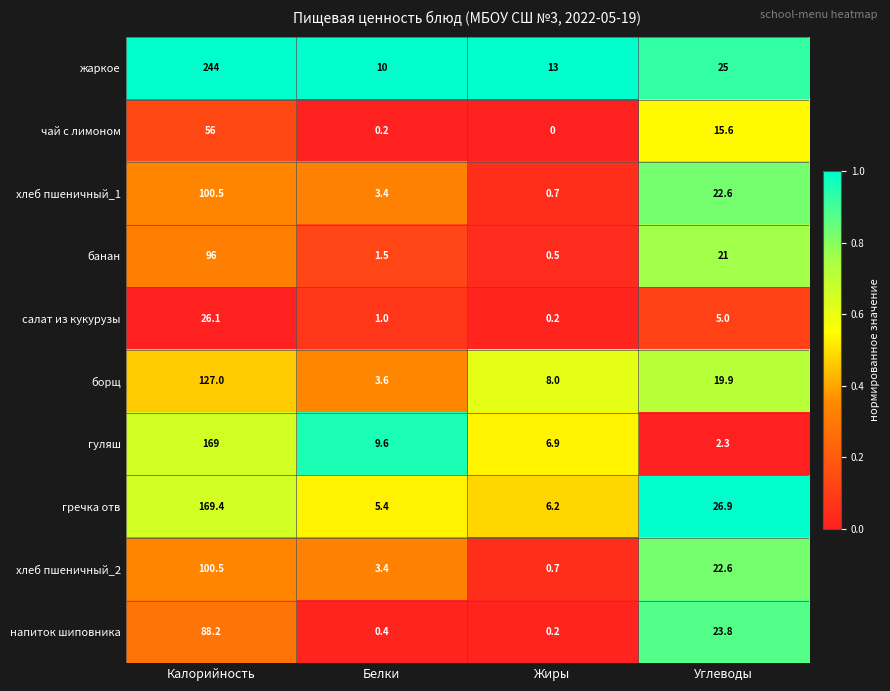

What is the difference between the highest and lowest values at Белки?

9.8